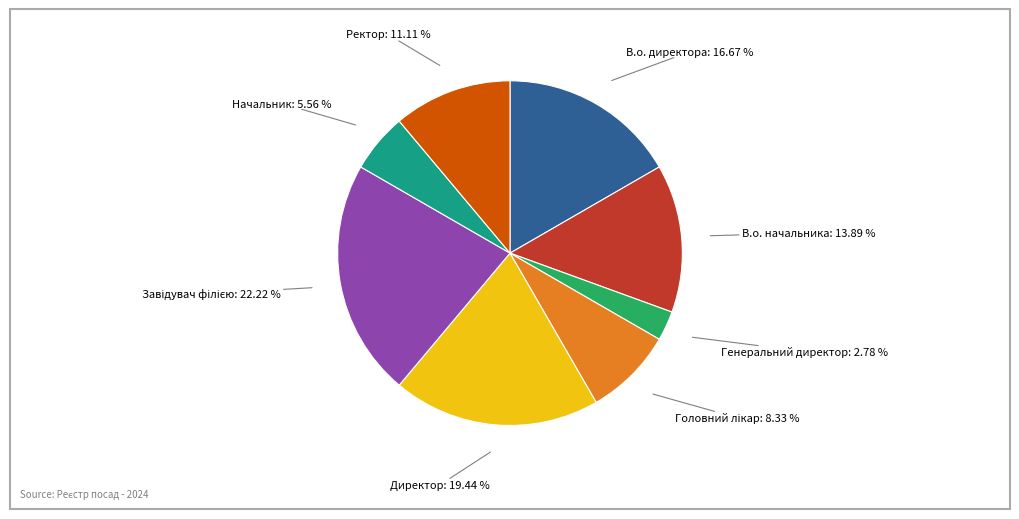

Does any single category account for the majority?

No